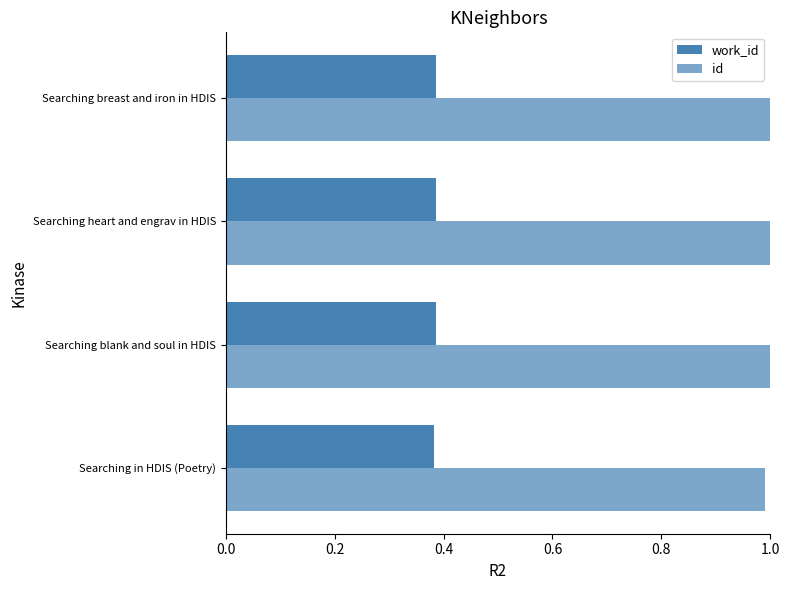

List the series in order of their peak value, highest first.

id, work_id